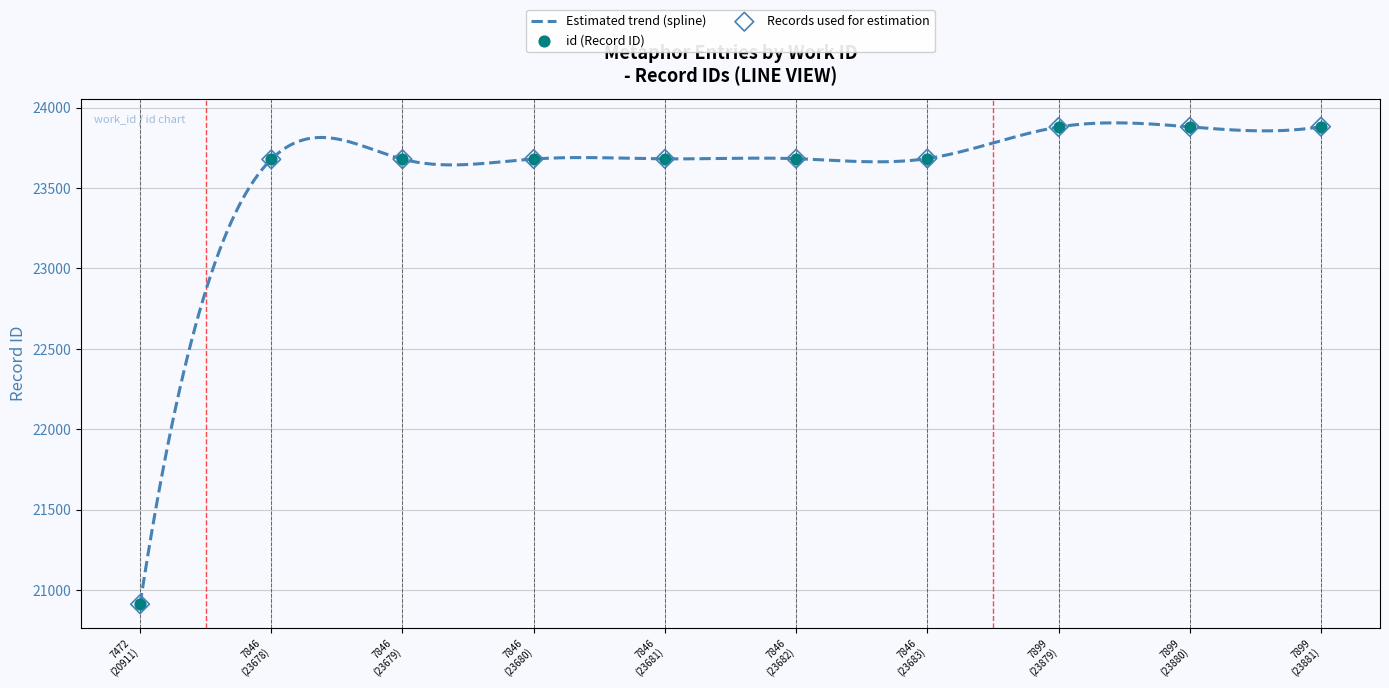

What is the change in value from 7846 (23678) to 7846 (23682)?

+4